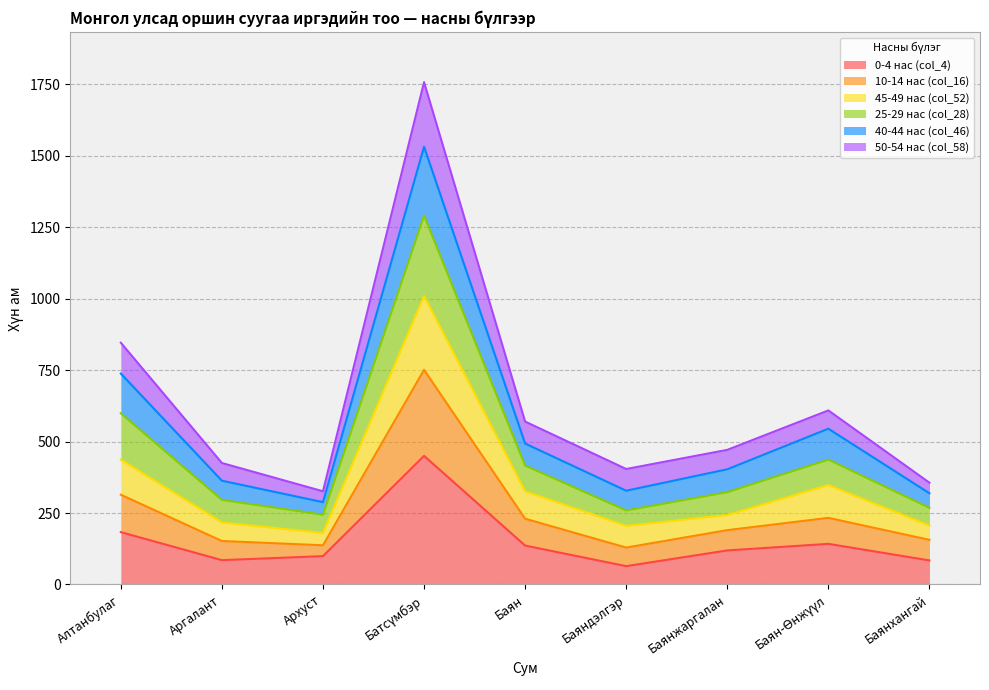

Does the chart have visible grid lines?

Yes